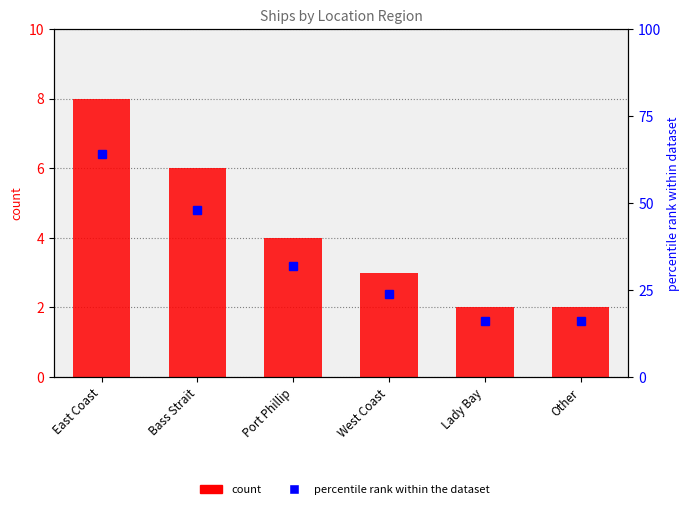

Rank the series by their maximum value, from lowest to highest.

count, percentile rank within the dataset